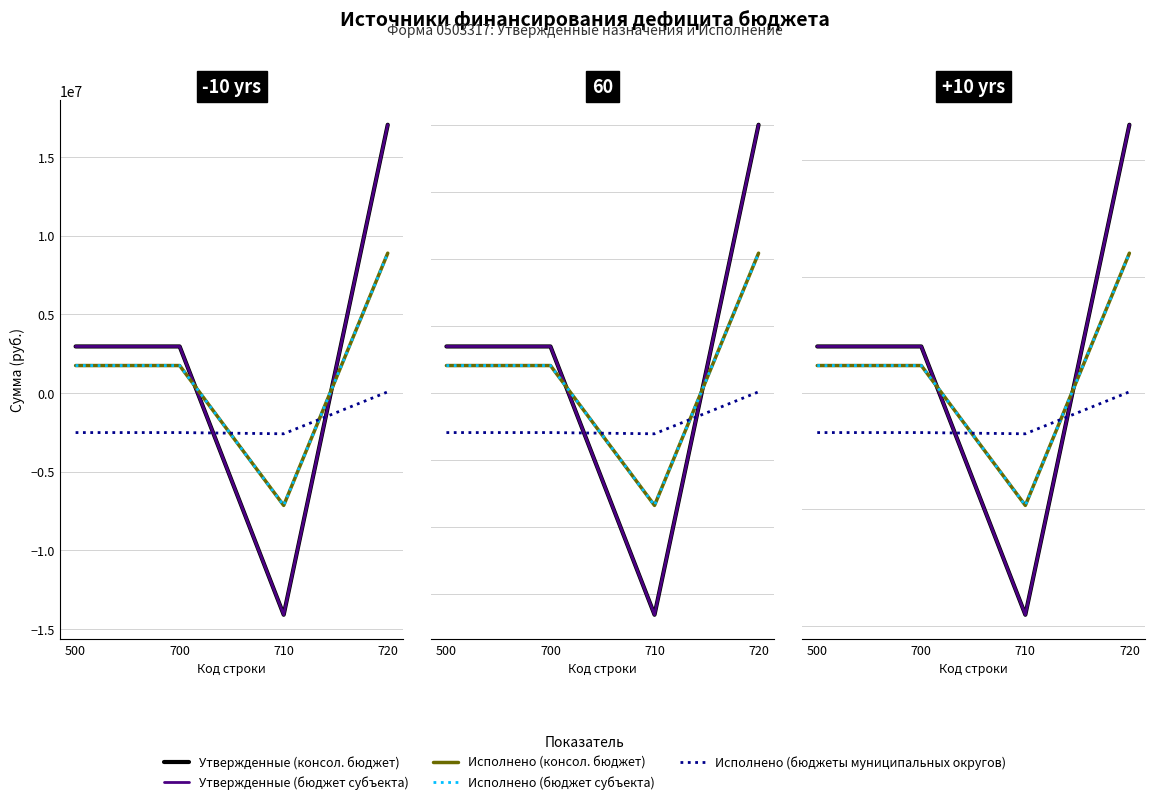

True or false: Утвержденные (бюджет субъекта) and Утвержденные (консол. бюджет) intersect in this chart.

False